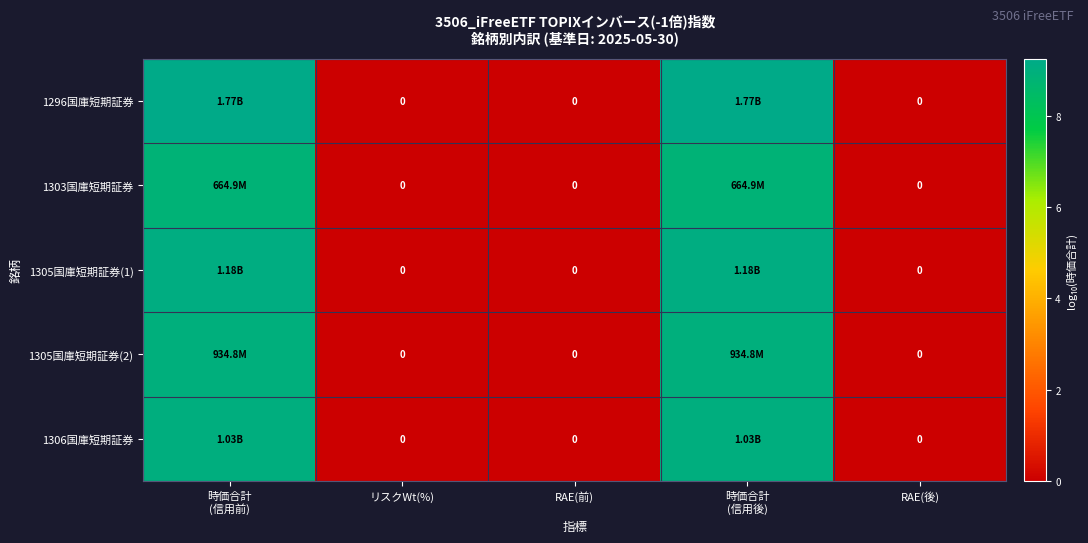

Rank the categories by 1296国庫短期証券 value from highest to lowest.

時価合計 (信用前), 時価合計 (信用後), リスクWt(%), RAE(前), RAE(後)